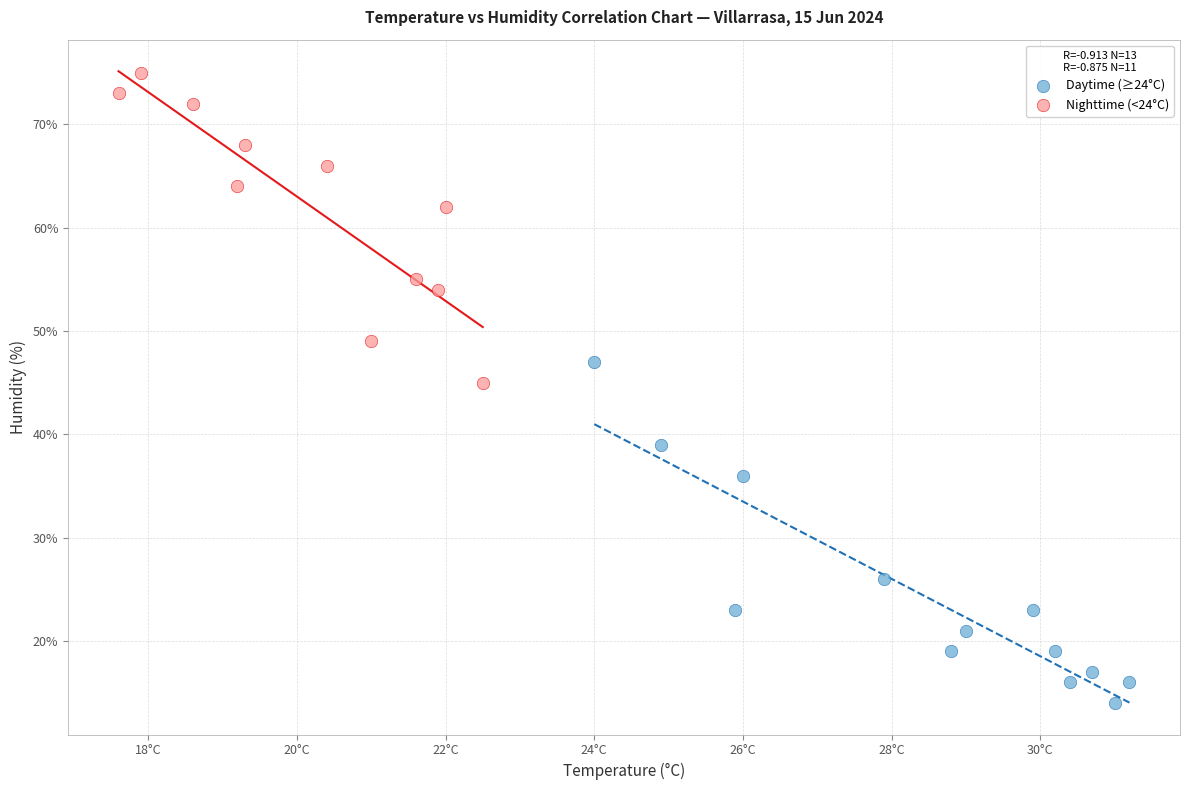

Which series contains the highest Y value?

Nighttime (<24°C)